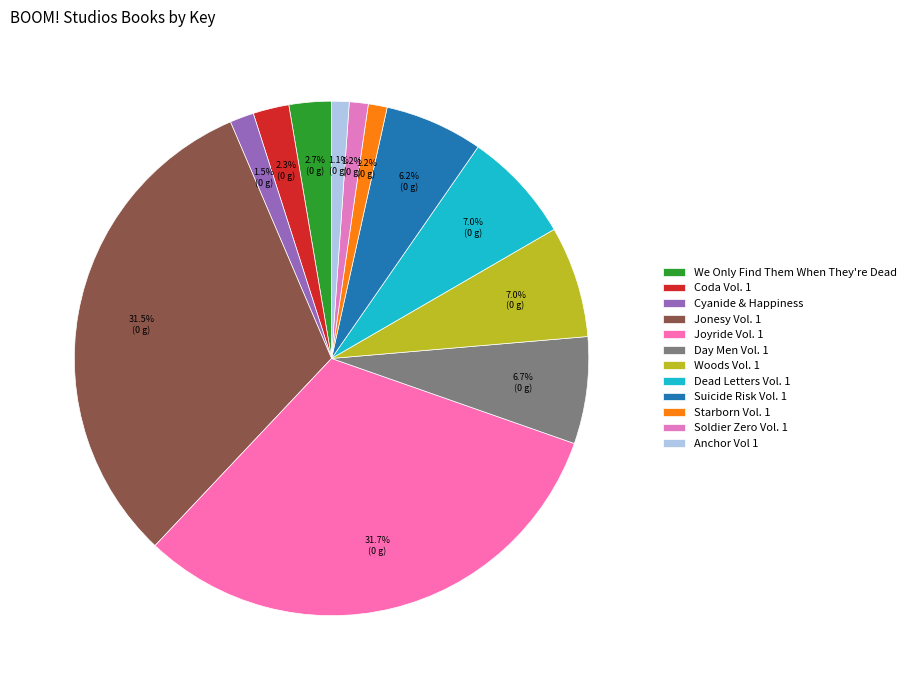

To the nearest percent, what is the average slice percentage?

8%